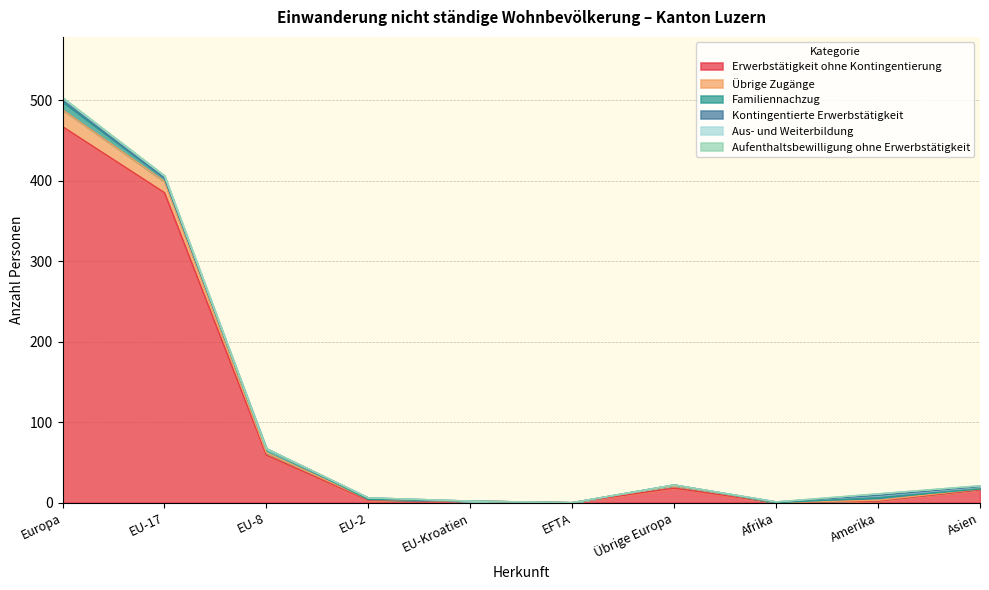

What is the sum of the Übrige Zugänge values at Amerika and Afrika?

1